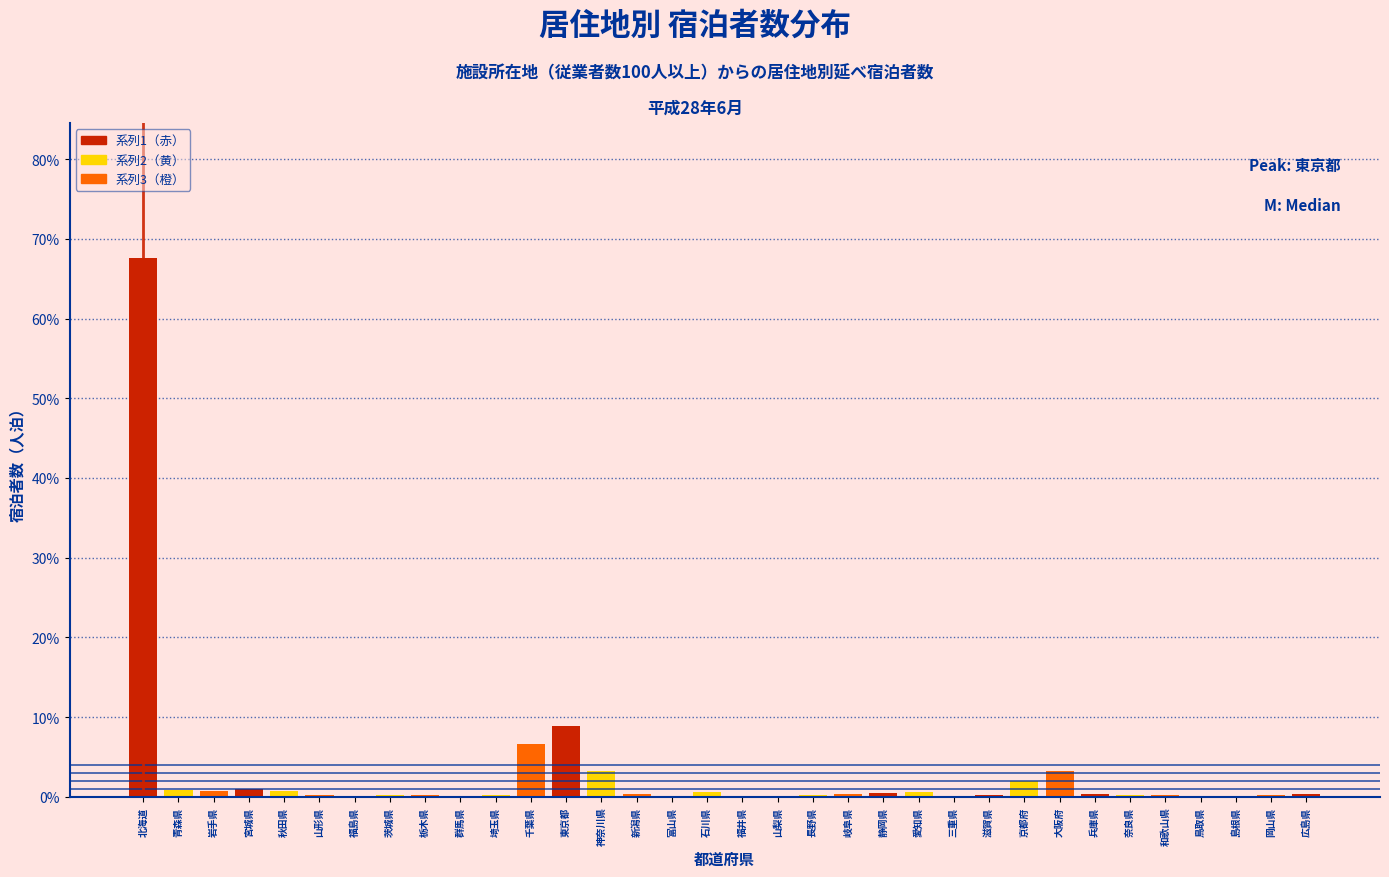

What is the greatest value displayed?

67.6